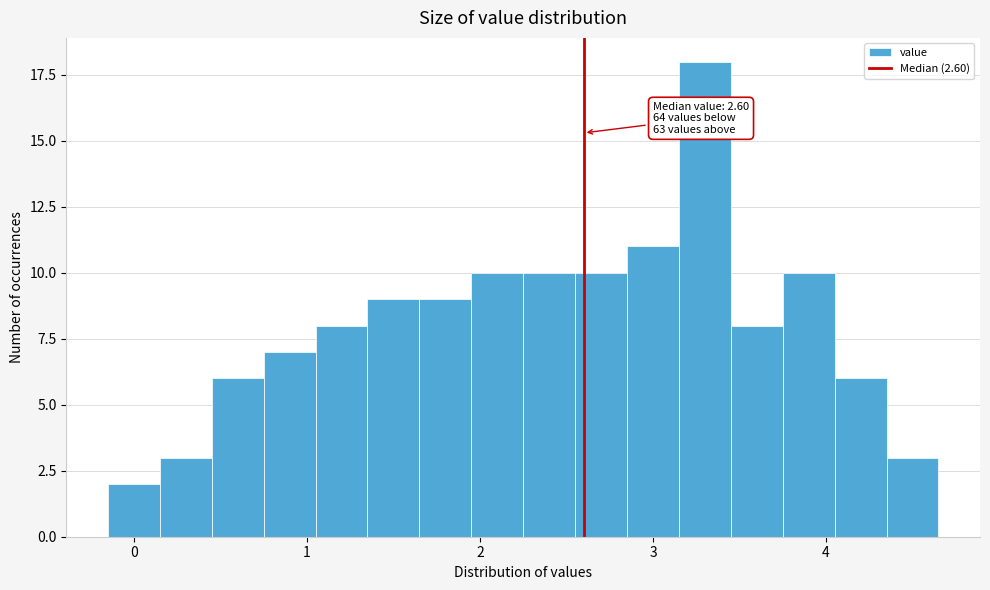

Read against the x-axis, roughly where is the centre of the tallest bar?

3.3